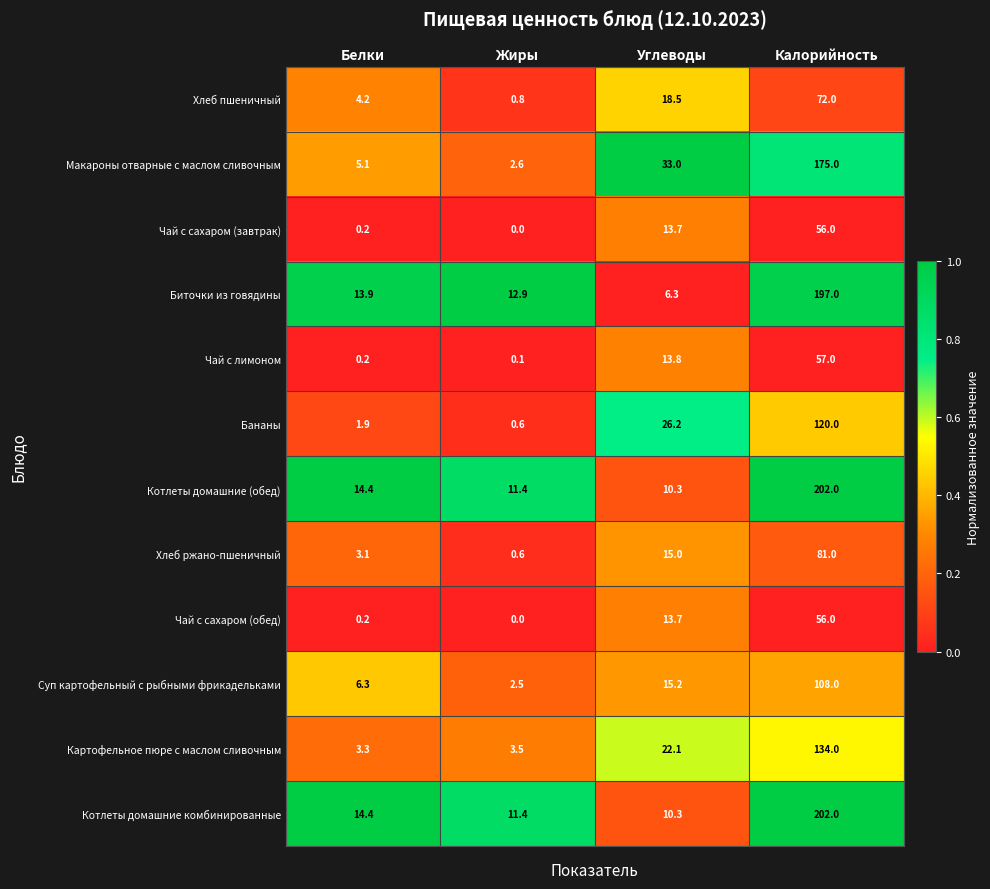

At which category is the sum across all series the highest?

Калорийность